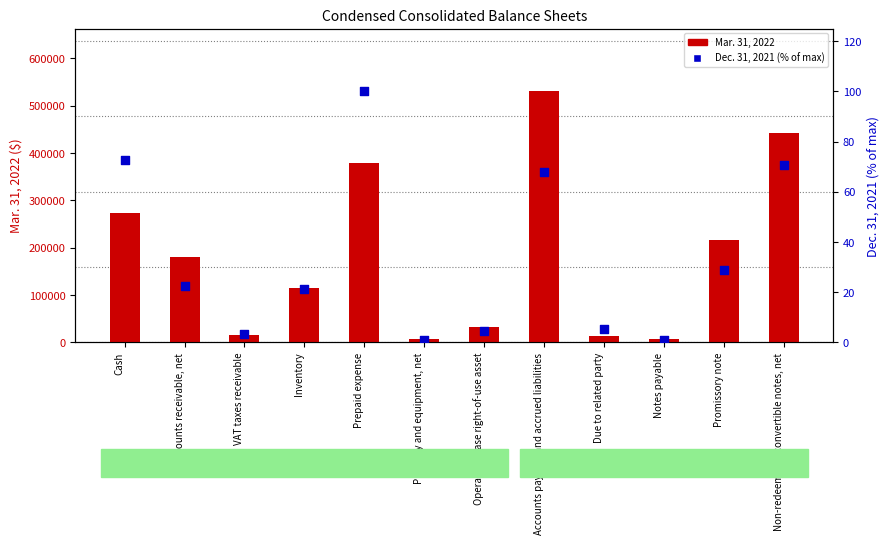

What are all the series names shown in the legend?

Mar. 31, 2022, Dec. 31, 2021 (% of max)